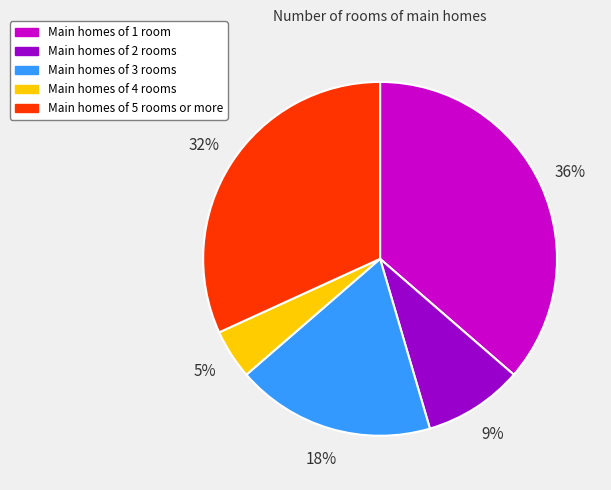

To the nearest percent, what is the average slice percentage?

20%